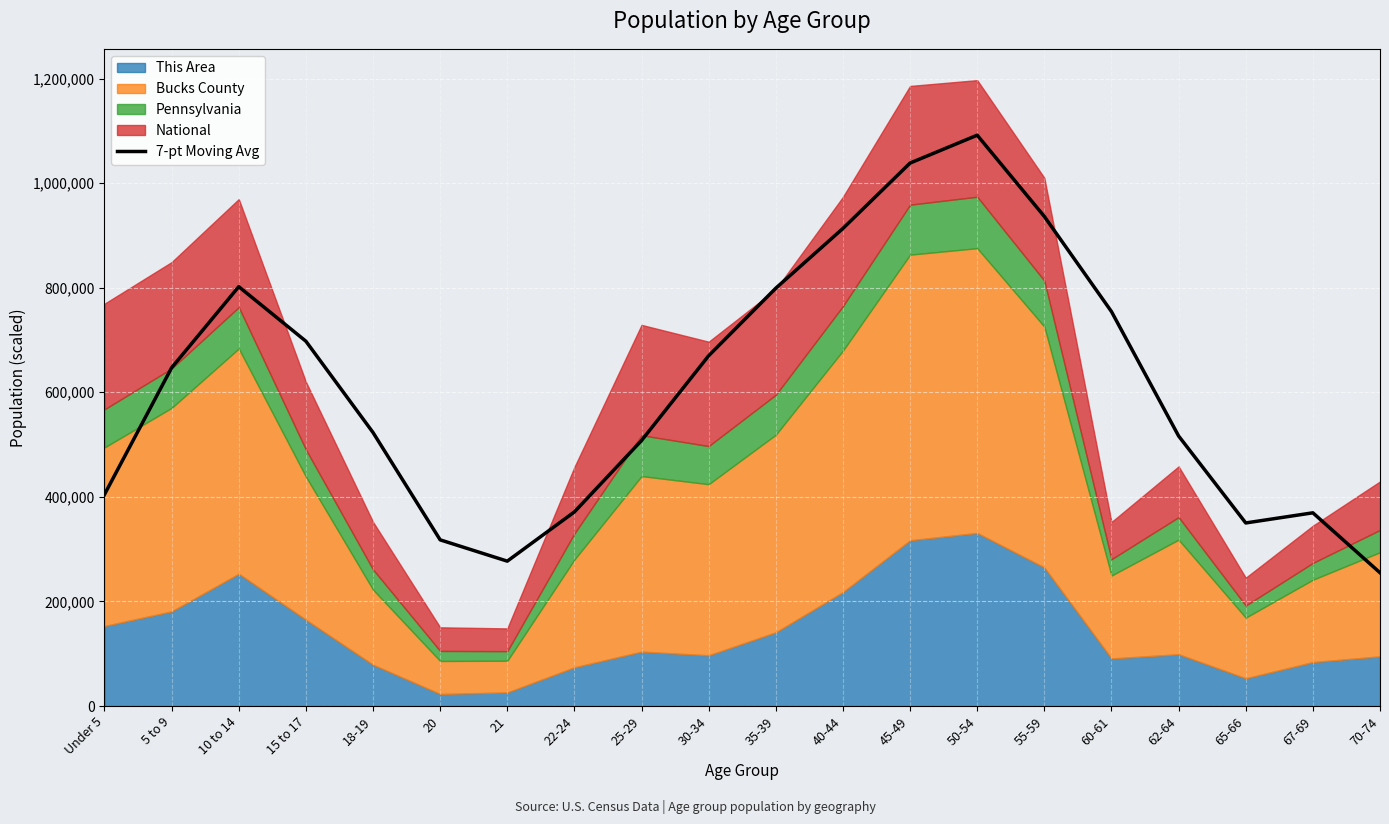

What is the label of the 18th point from the right?

10 to 14